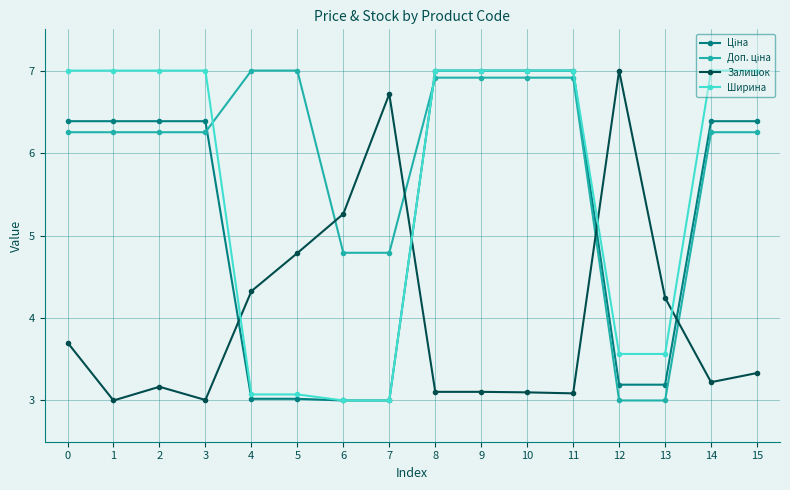

What is the value of the Ширина point at the 3rd from the left?

7.0